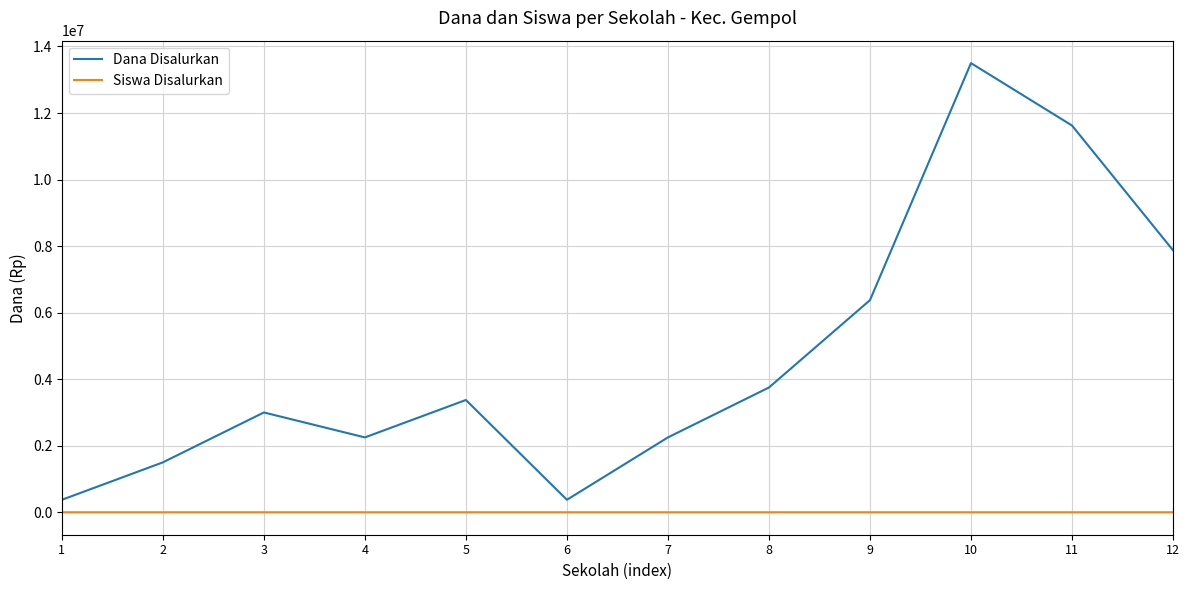

True or false: Dana Disalurkan has a value of 1500000 at 2.

True